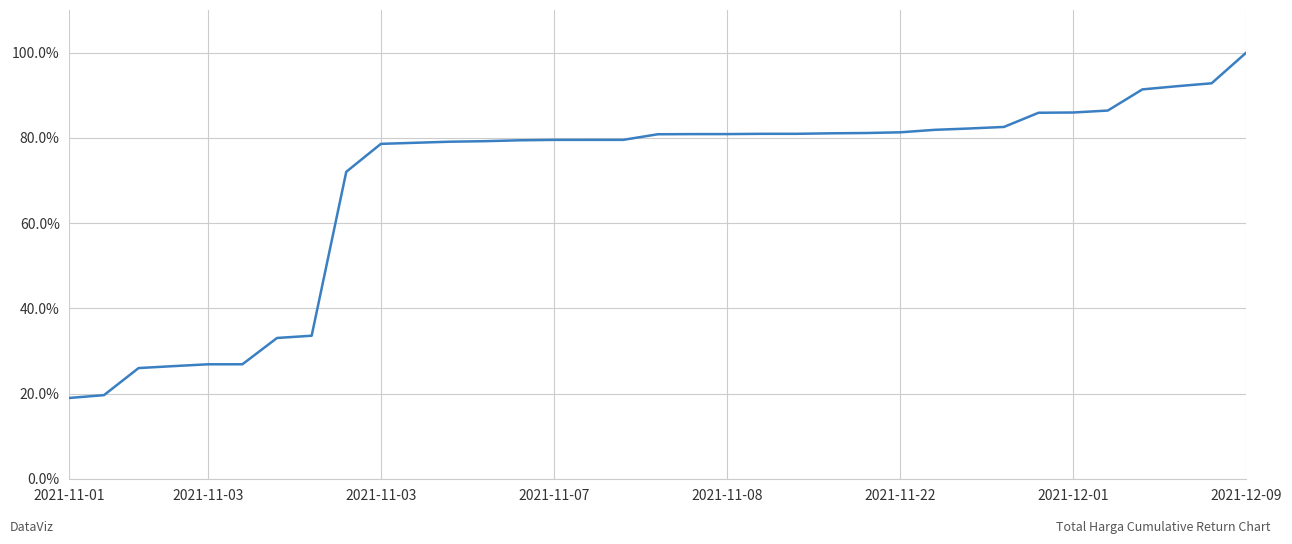

What is the minimum value shown in the chart?

19.0